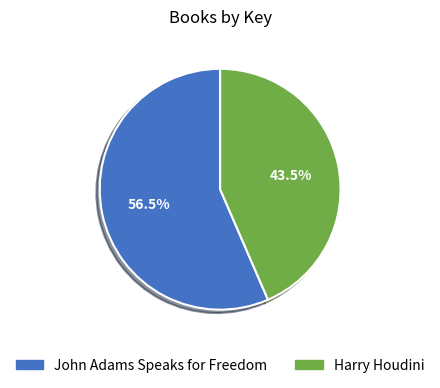

To the nearest percent, what is the combined percentage of Harry Houdini and John Adams Speaks for Freedom?

100%